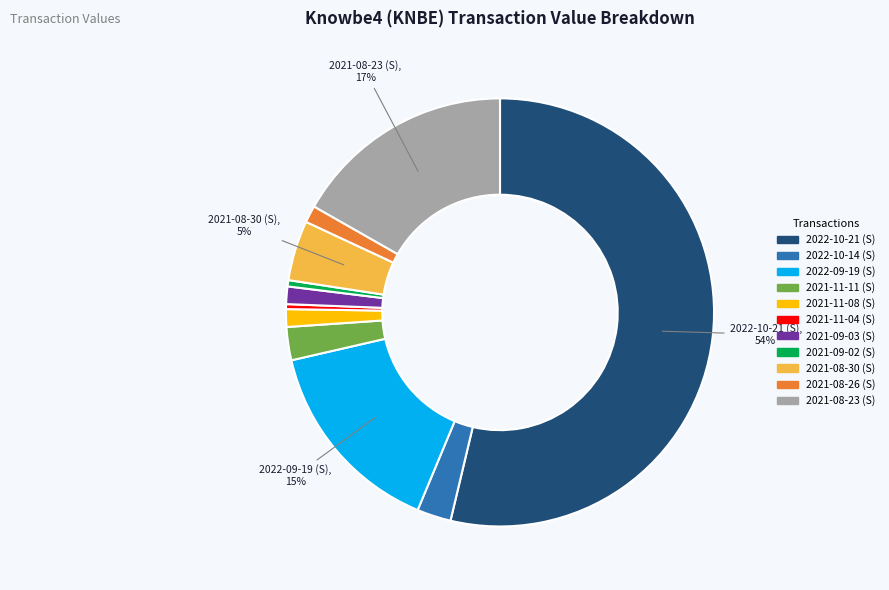

Does any single category account for the majority?

Yes